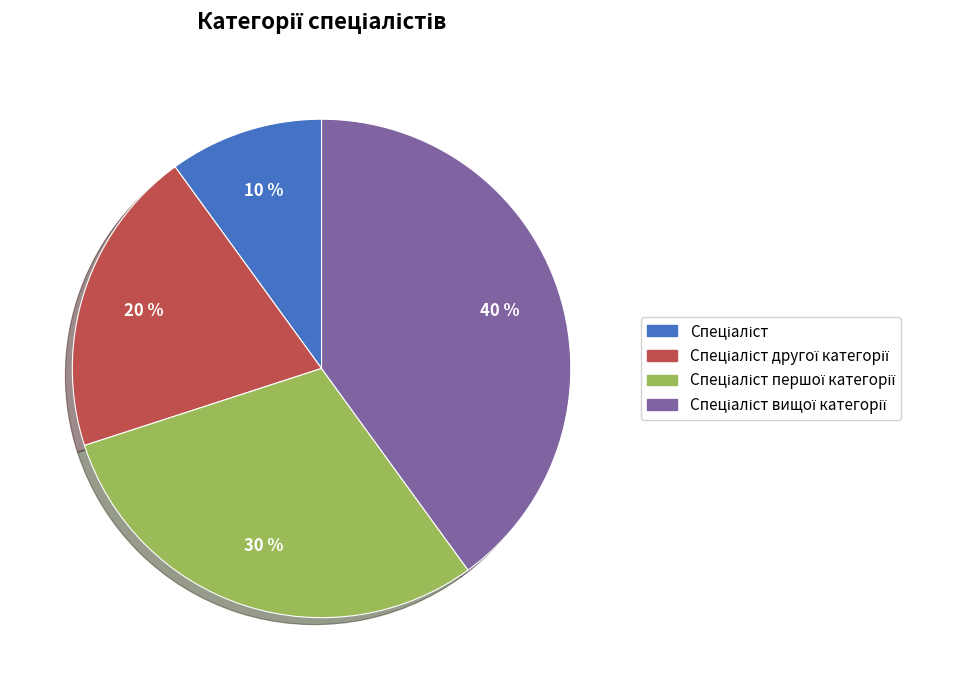

To the nearest percent, what is the difference between the largest and smallest slice percentages?

30%